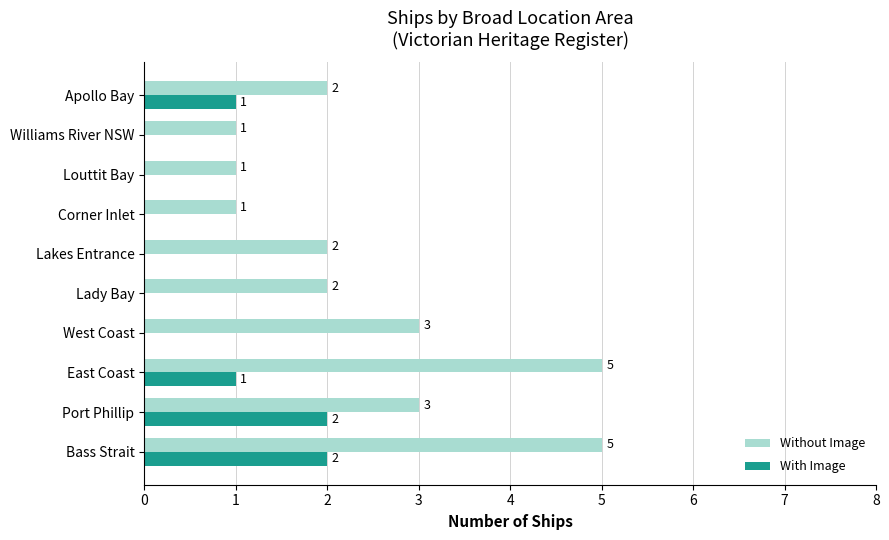

What is the sum of all With Image values?

6